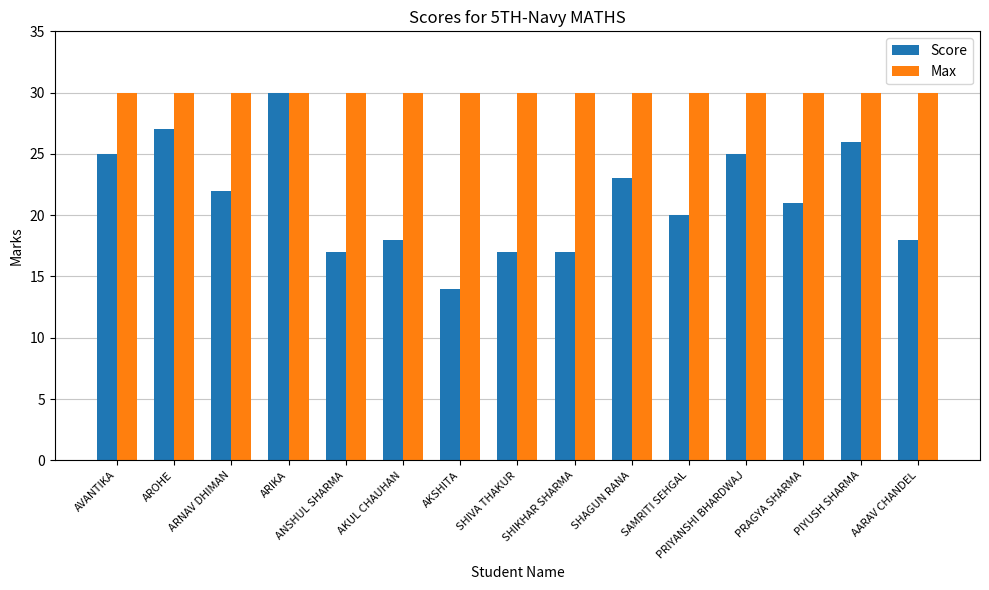

At which category is the sum across all series the highest?

ARIKA